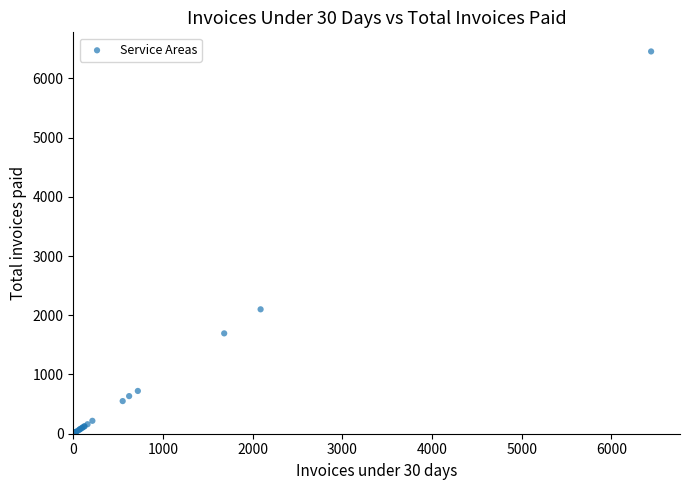

What Y value in the scatter plot is closest to 3226?

2100